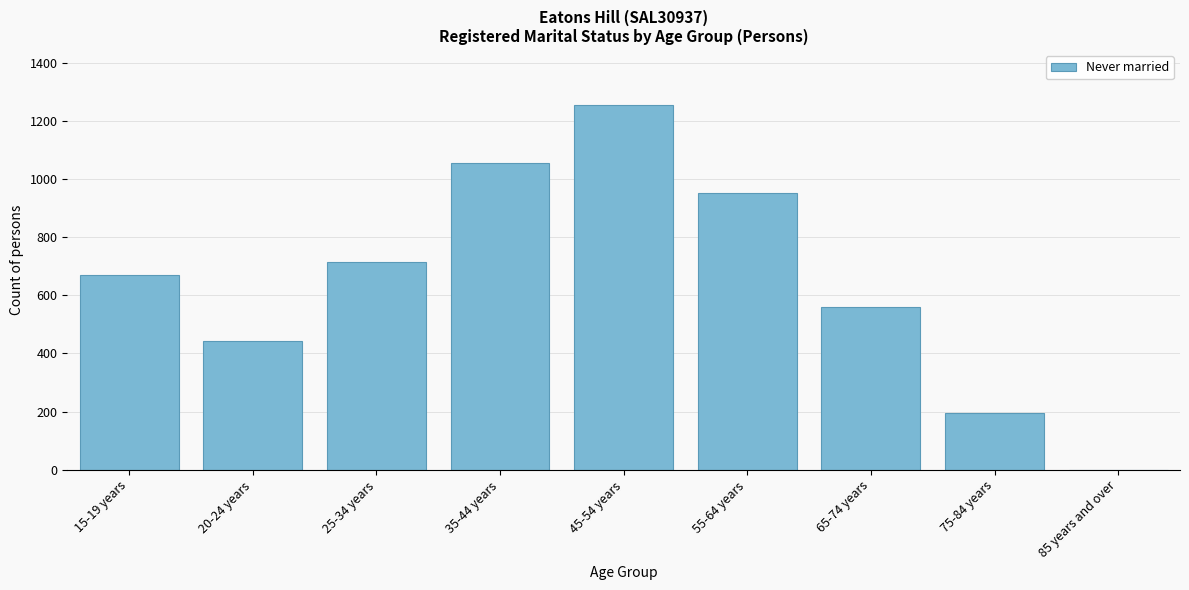

Reading right to left, extract all data points from this chart.

85 years and over=0	75-84 years=196	65-74 years=561	55-64 years=953	45-54 years=1255	35-44 years=1057	25-34 years=716	20-24 years=442	15-19 years=670